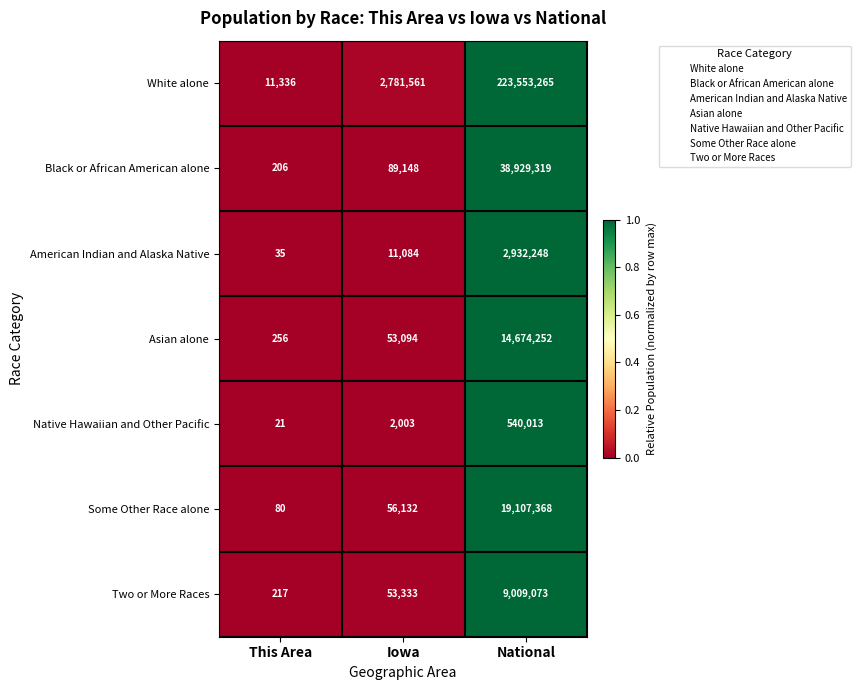

What is the sum of the American Indian and Alaska Native values at National and This Area?

2932283